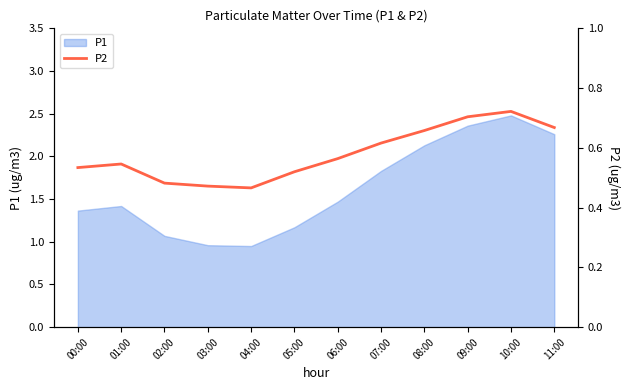

What is the sum of all values?

7.0